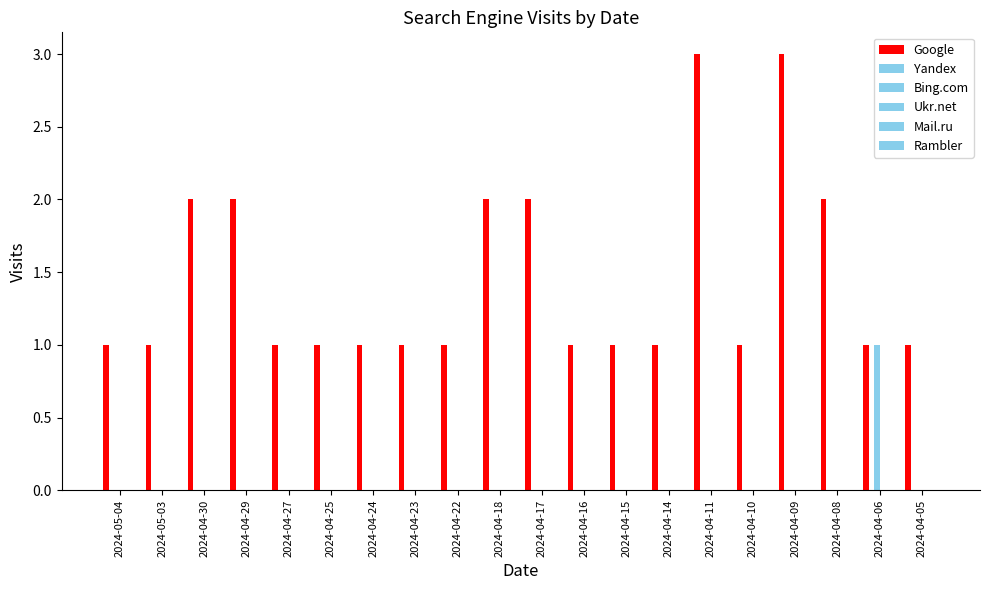

What is the label of the 6th bar from the right?

2024-04-11